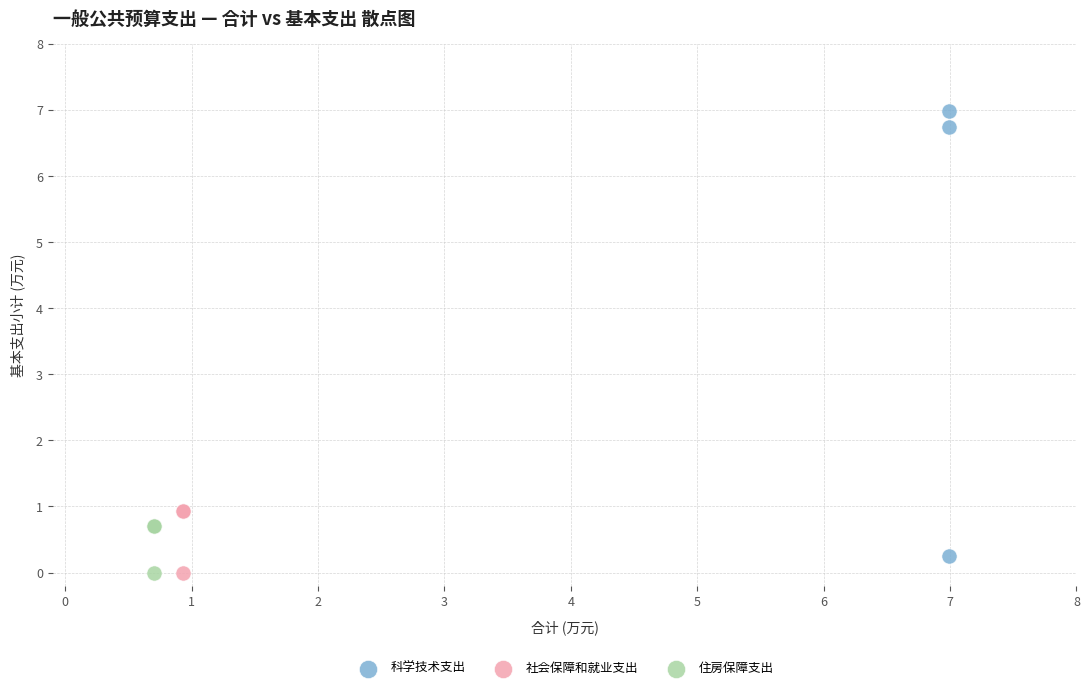

Which series has the widest spread of Y values?

科学技术支出